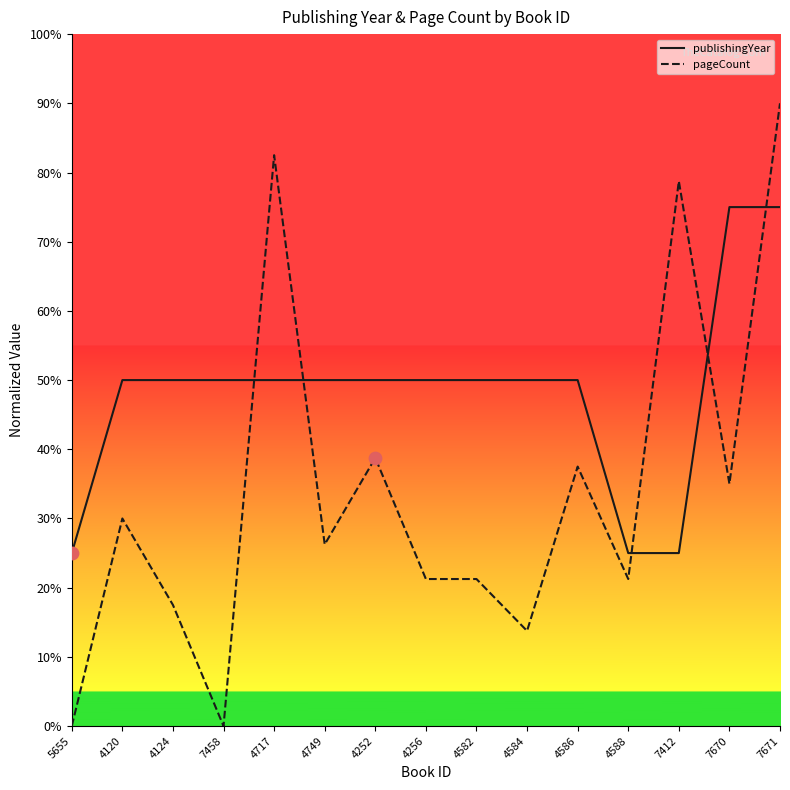

Is the value of publishingYear at 7671 greater than the value of pageCount at 4584?

Yes